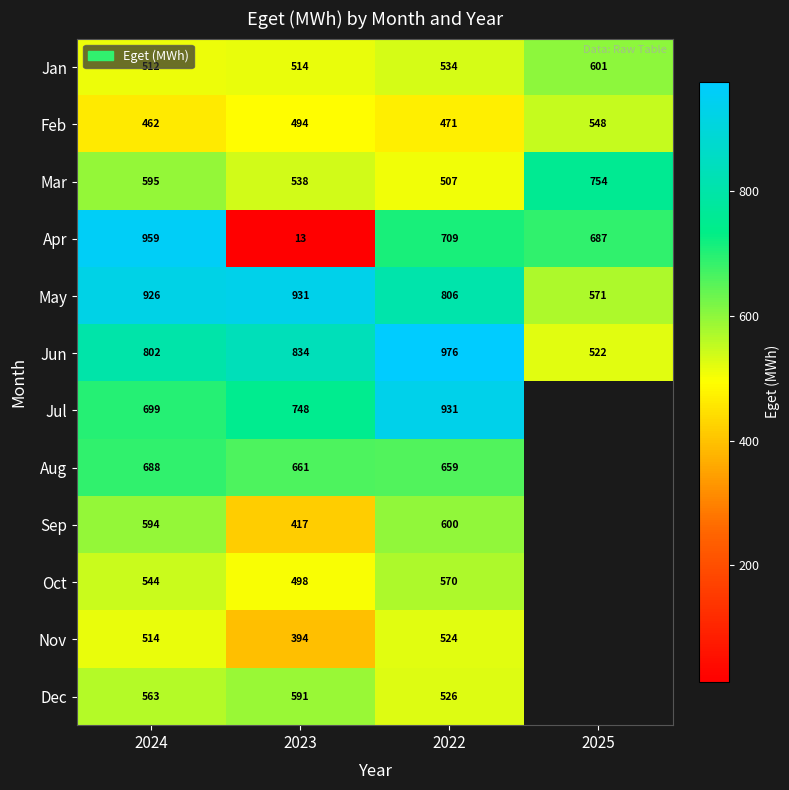

Rank the categories by Jan value from highest to lowest.

2025, 2022, 2023, 2024